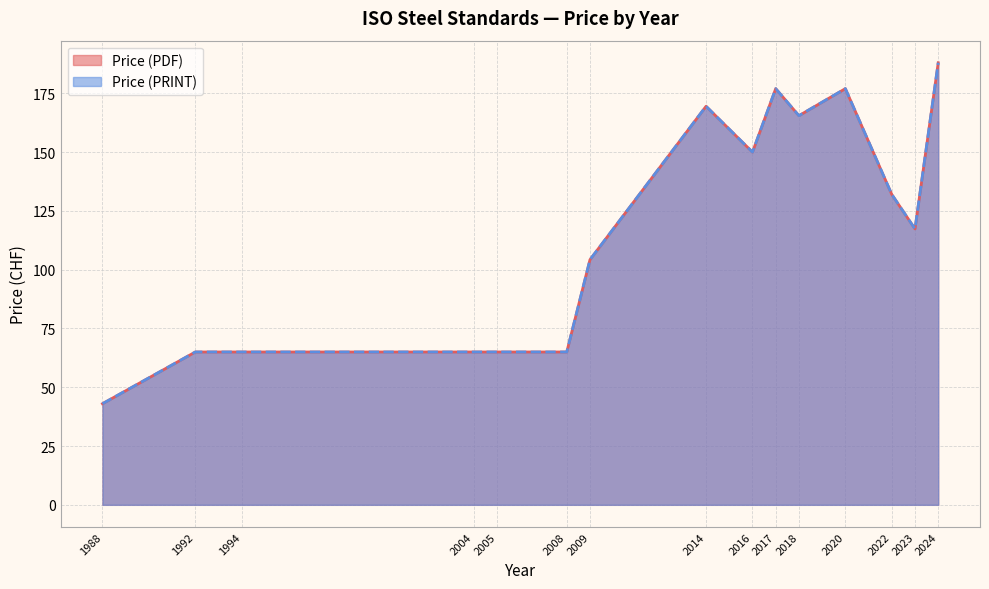

The value of Price (PRINT) at 1992 is 65. True or false?

True